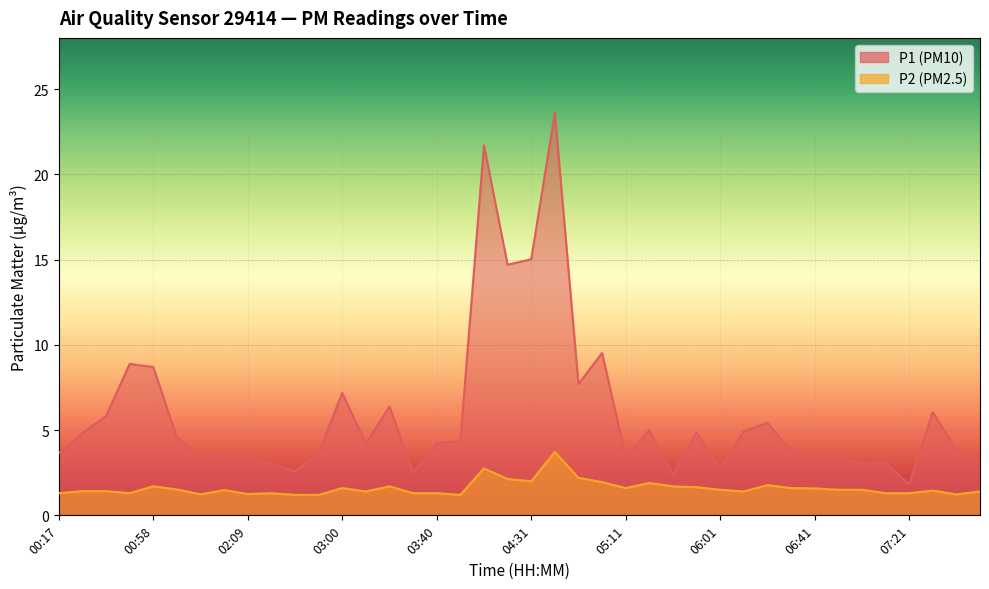

At how many categories does at least one series exceed 3?

35